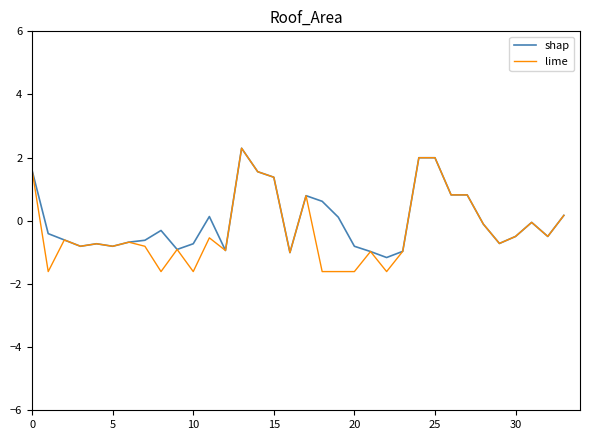

What is the greatest value displayed?

2.3